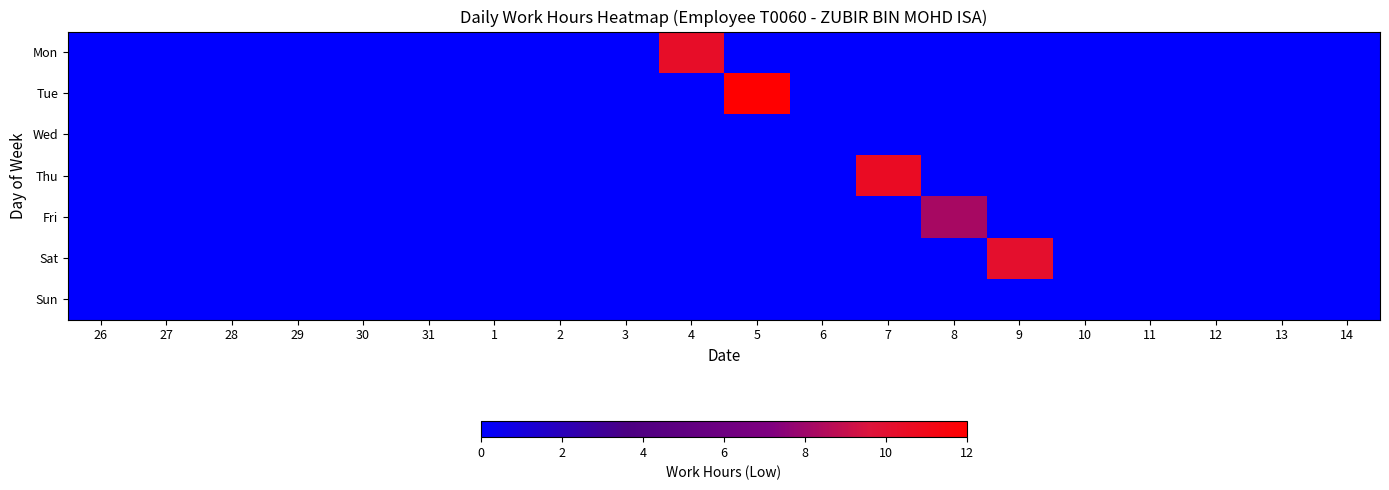

Reading left to right, transcribe all the data shown in this chart.

Mon: 26=0.0	27=0.0	28=0.0	29=0.0	30=0.0	31=0.0	1=0.0	2=0.0	3=0.0	4=10.4	5=0.0	6=0.0	7=0.0	8=0.0	9=0.0	10=0.0	11=0.0	12=0.0	13=0.0	14=0.0
Tue: 26=0.0	27=0.0	28=0.0	29=0.0	30=0.0	31=0.0	1=0.0	2=0.0	3=0.0	4=0.0	5=12.0	6=0.0	7=0.0	8=0.0	9=0.0	10=0.0	11=0.0	12=0.0	13=0.0	14=0.0
Wed: 26=0.0	27=0.0	28=0.0	29=0.0	30=0.0	31=0.0	1=0.0	2=0.0	3=0.0	4=0.0	5=0.0	6=0.0	7=0.0	8=0.0	9=0.0	10=0.0	11=0.0	12=0.0	13=0.0	14=0.0
Thu: 26=0.0	27=0.0	28=0.0	29=0.0	30=0.0	31=0.0	1=0.0	2=0.0	3=0.0	4=0.0	5=0.0	6=0.0	7=10.6	8=0.0	9=0.0	10=0.0	11=0.0	12=0.0	13=0.0	14=0.0
Fri: 26=0.0	27=0.0	28=0.0	29=0.0	30=0.0	31=0.0	1=0.0	2=0.0	3=0.0	4=0.0	5=0.0	6=0.0	7=0.0	8=8.2	9=0.0	10=0.0	11=0.0	12=0.0	13=0.0	14=0.0
Sat: 26=0.0	27=0.0	28=0.0	29=0.0	30=0.0	31=0.0	1=0.0	2=0.0	3=0.0	4=0.0	5=0.0	6=0.0	7=0.0	8=0.0	9=10.1	10=0.0	11=0.0	12=0.0	13=0.0	14=0.0
Sun: 26=0.0	27=0.0	28=0.0	29=0.0	30=0.0	31=0.0	1=0.0	2=0.0	3=0.0	4=0.0	5=0.0	6=0.0	7=0.0	8=0.0	9=0.0	10=0.0	11=0.0	12=0.0	13=0.0	14=0.0